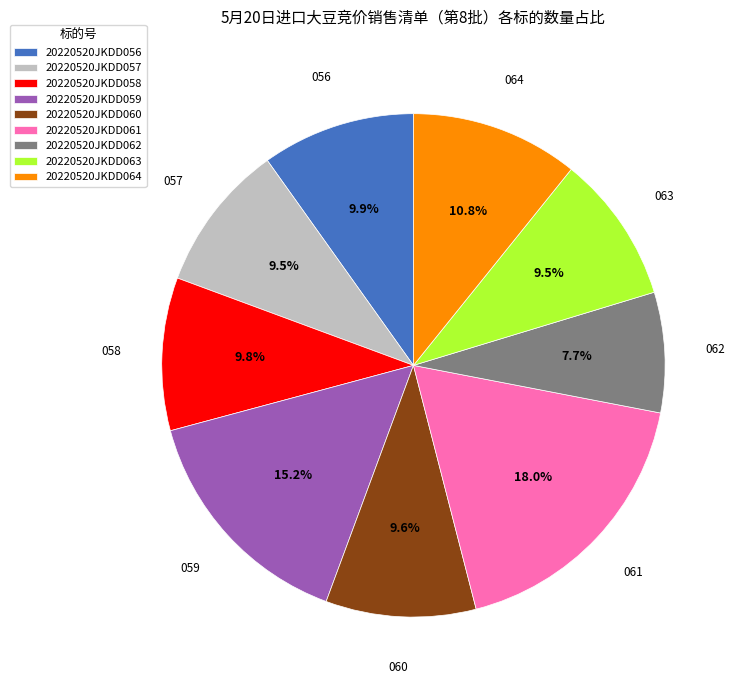

The 20220520JKDD059 slice represents 15% of the pie. True or false?

True